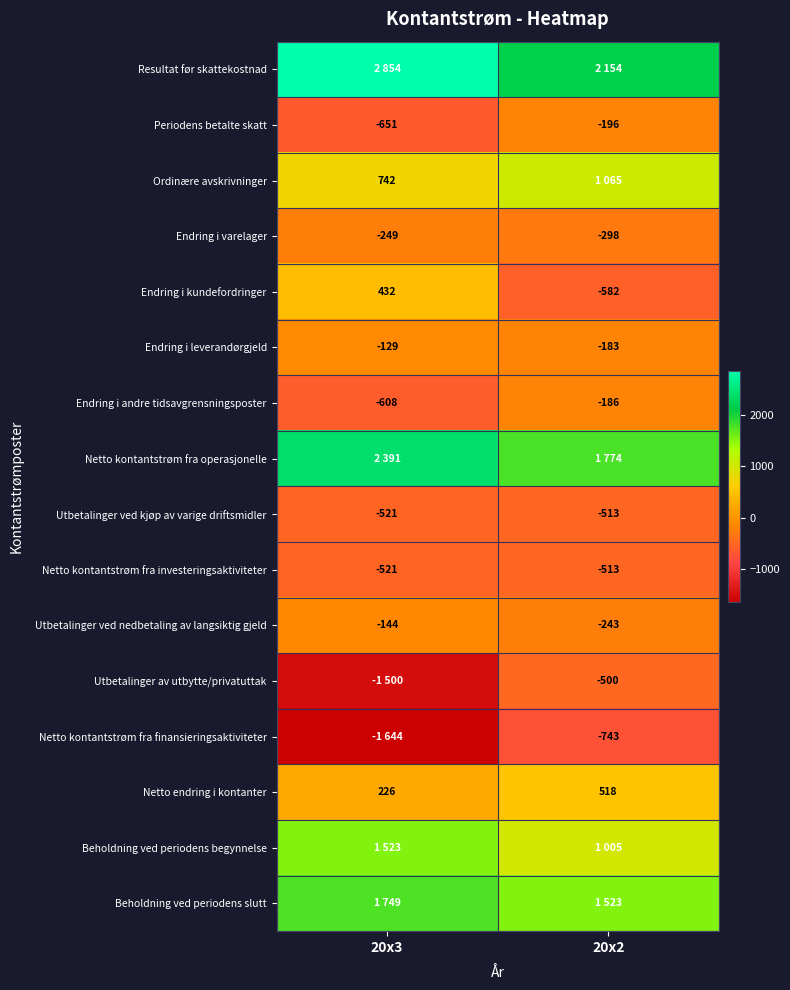

Which category has the lowest value in the Beholdning ved periodens slutt series?

20x2